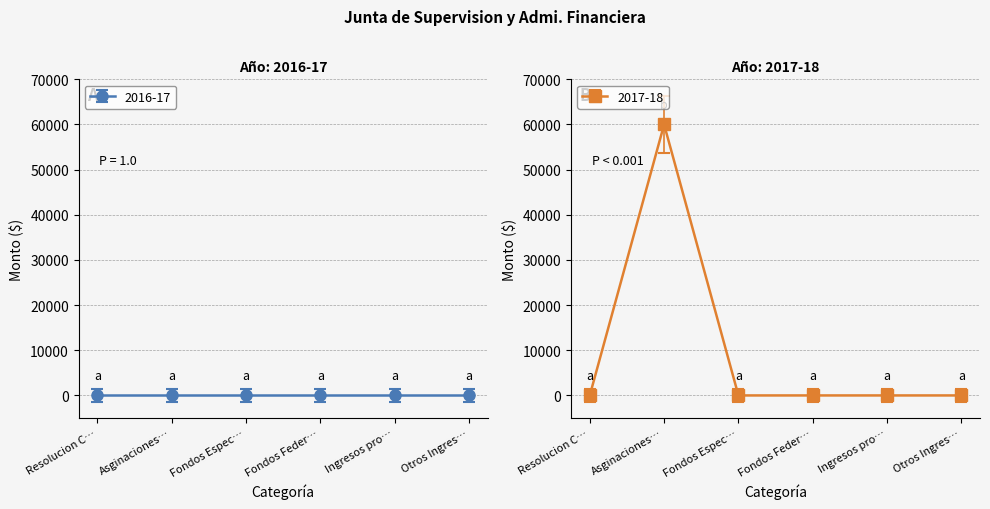

Which category has the highest value across all series?

Asginaciones…